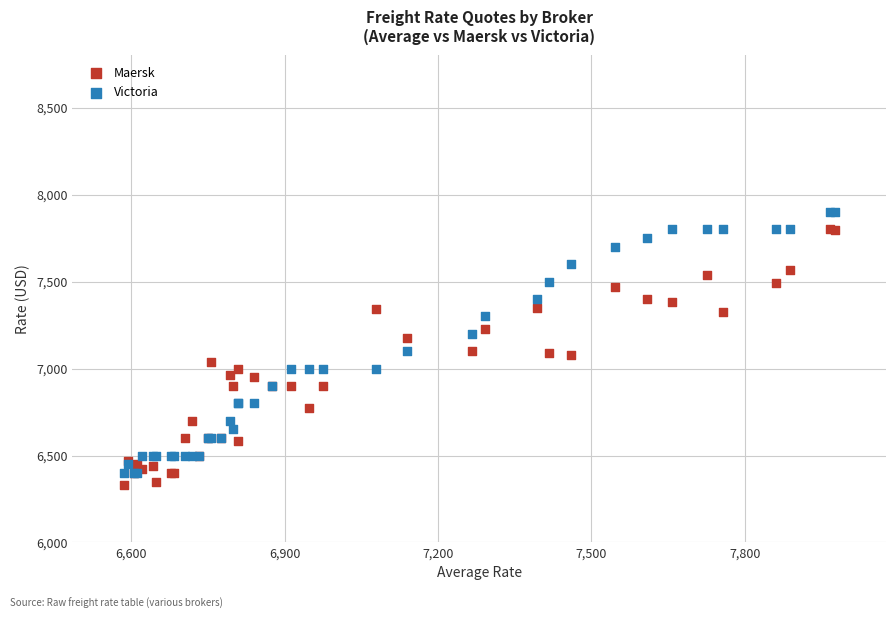

Which series contains the lowest Y value?

Maersk